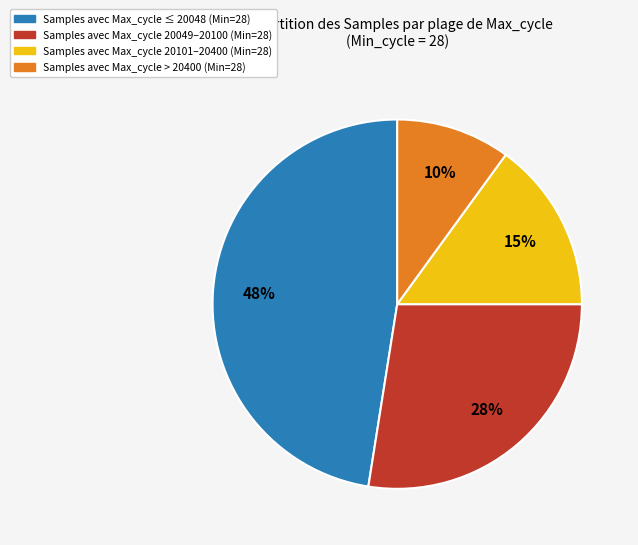

Is there a majority slice in this chart?

No